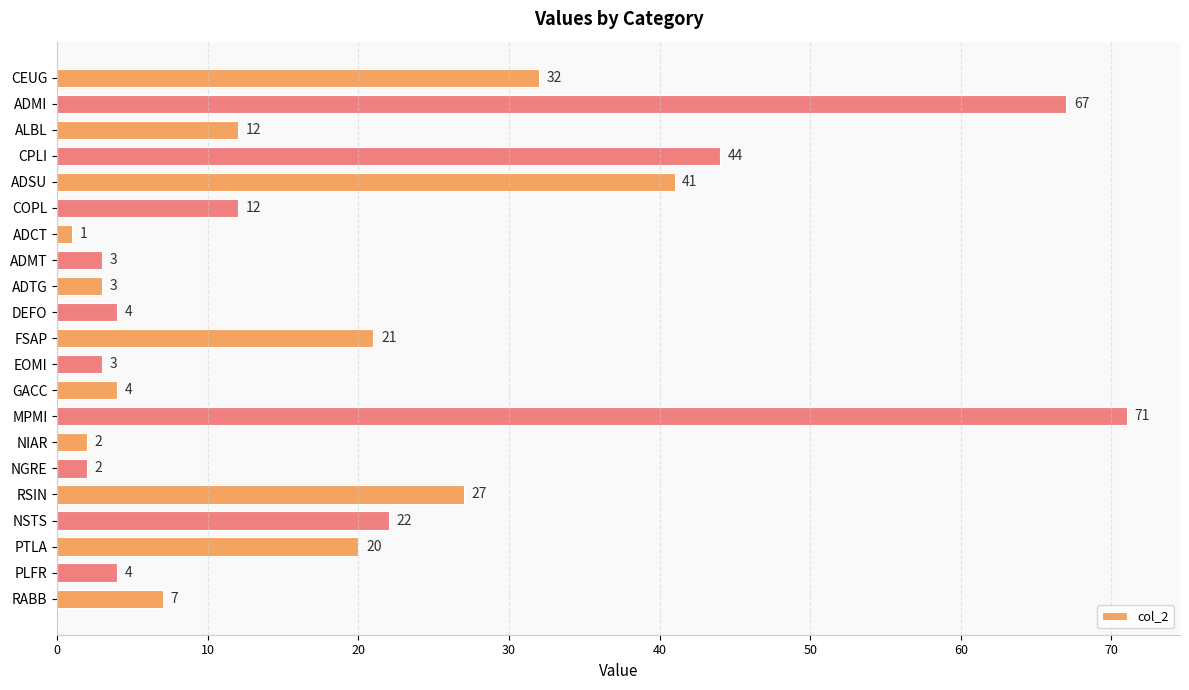

Reading top to bottom, what are all the values shown in this chart?

CEUG=32	ADMI=67	ALBL=12	CPLI=44	ADSU=41	COPL=12	ADCT=1	ADMT=3	ADTG=3	DEFO=4	FSAP=21	EOMI=3	GACC=4	MPMI=71	NIAR=2	NGRE=2	RSIN=27	NSTS=22	PTLA=20	PLFR=4	RABB=7